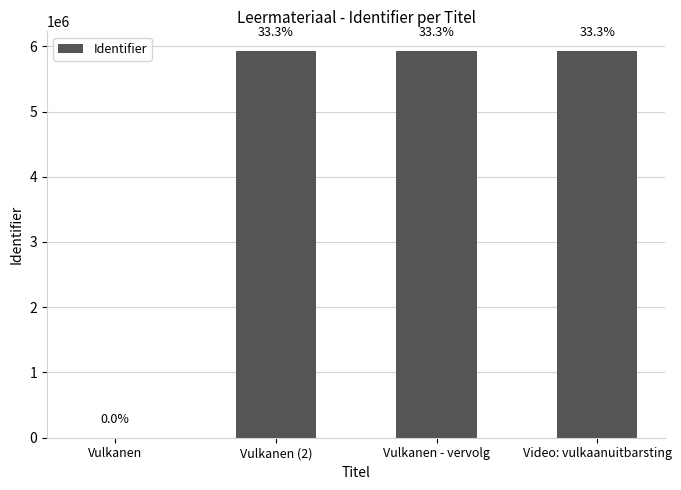

What is the difference between the values at Vulkanen - vervolg and Vulkanen?

5932196